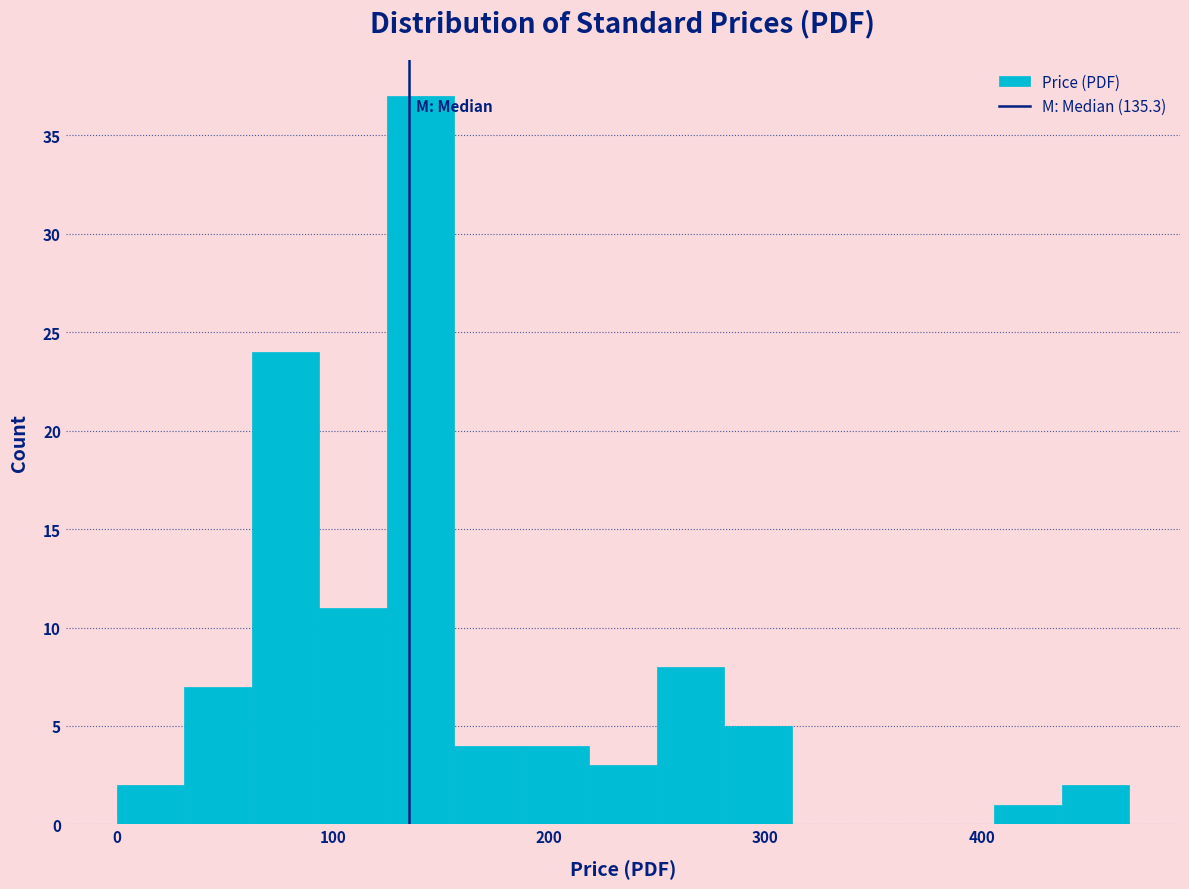

Around what value on the x-axis is the tallest bar? Give the approximate position of its centre, as read against the axis.

140